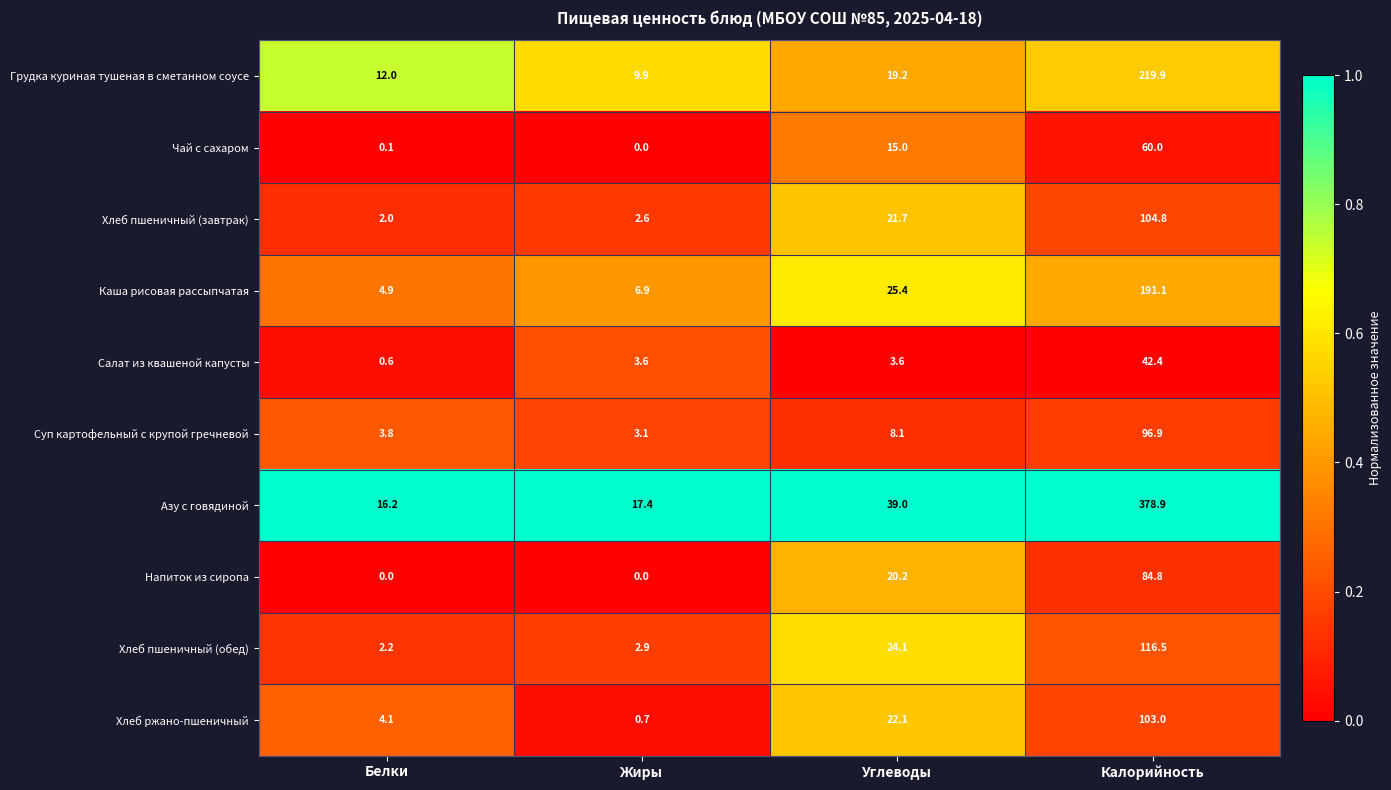

What is the lowest value of the Хлеб пшеничный (завтрак) series?

2.0